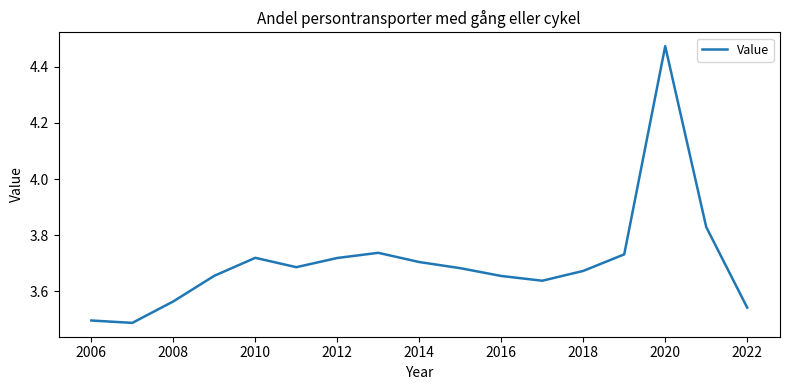

What is the difference between the maximum and minimum values?

1.0